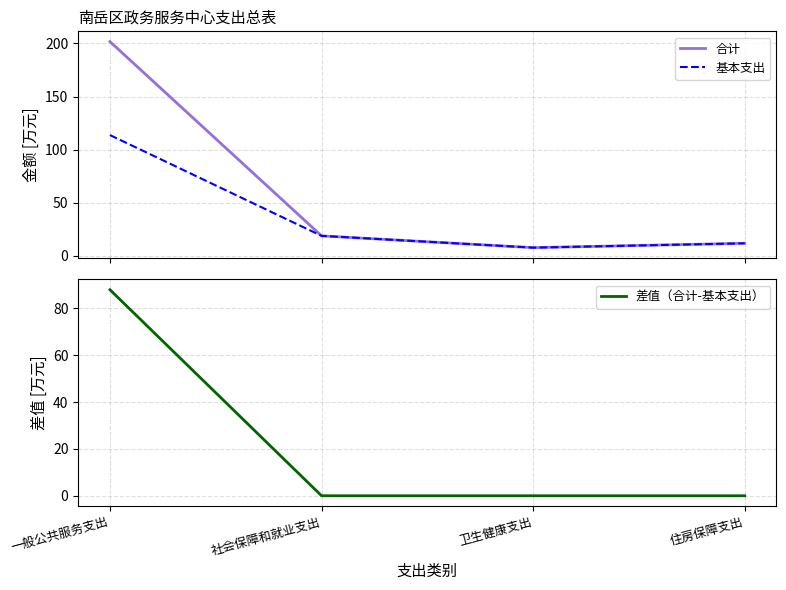

True or false: 差值（合计-基本支出） and 基本支出 cross at least once.

False